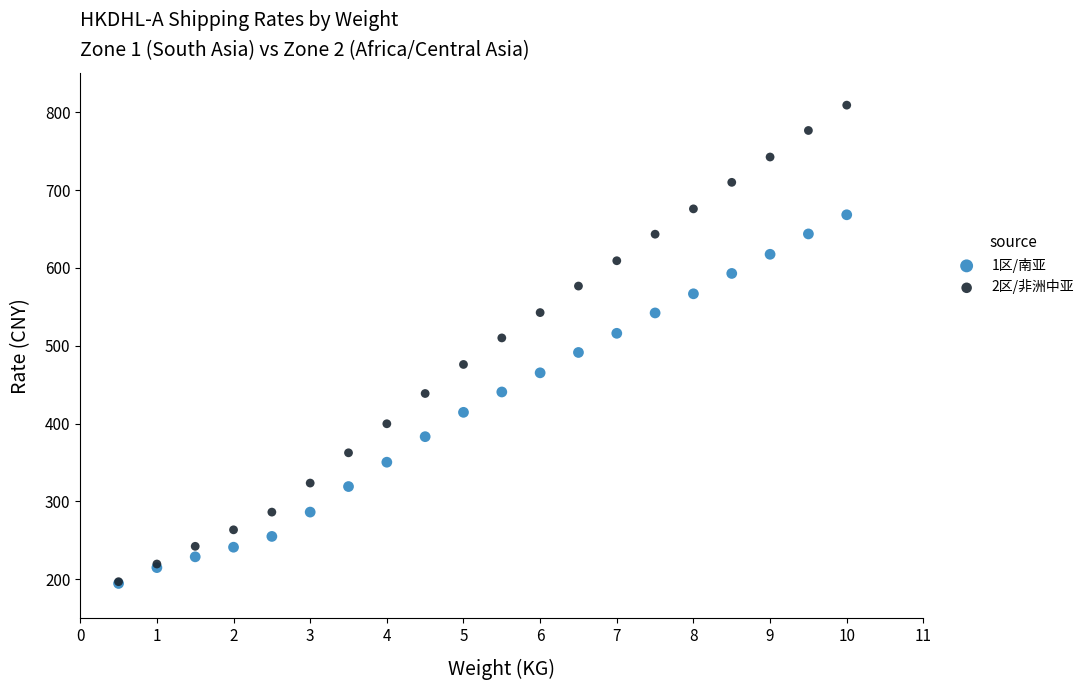

Which series has the widest spread of Y values?

2区/非洲中亚